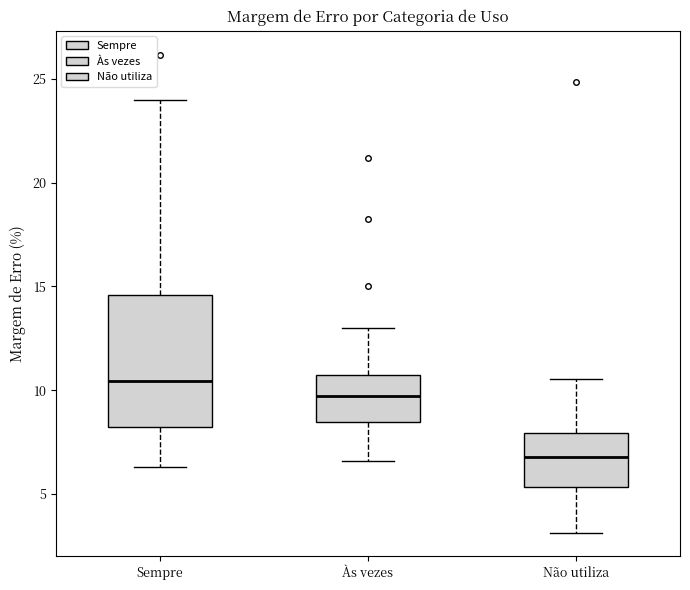

Reading left to right, read every box against the y-axis: the position of its median line, the range the box covers, and the ends of its whiskers. The values are not printed on the chart, so give them approximately, as read against the axis.

Sempre: median 10.5, box 8.0 to 14.5, whiskers 6.5 to 24.0
Às vezes: median 9.5, box 8.5 to 10.5, whiskers 6.5 to 13.0
Não utiliza: median 7.0, box 5.5 to 8.0, whiskers 3.0 to 10.5